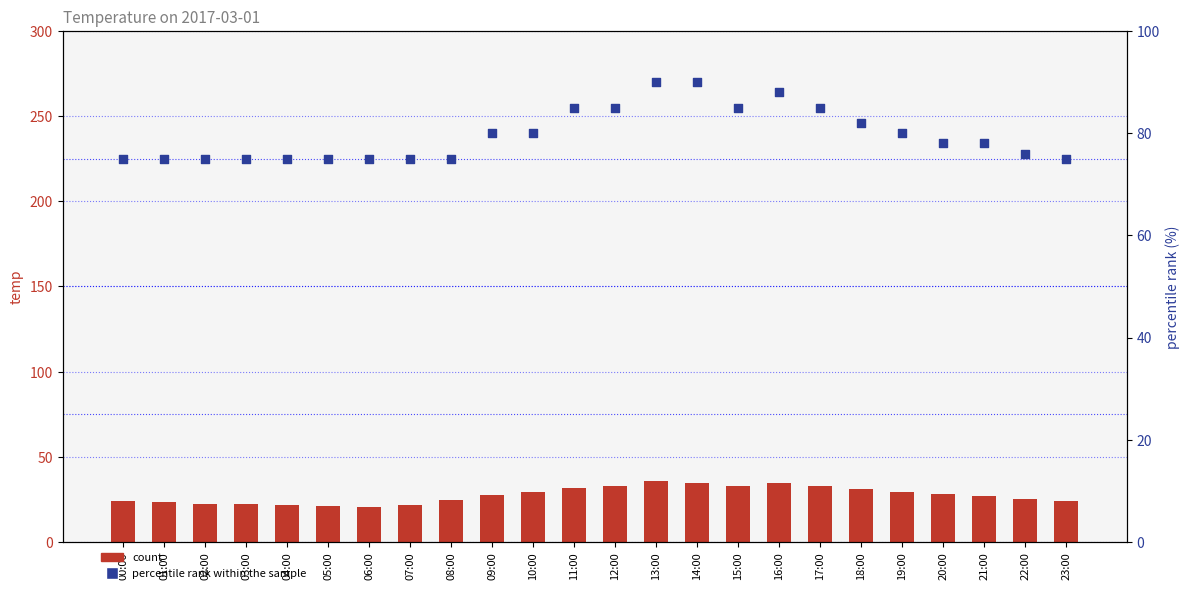

Which series reaches the minimum Y coordinate?

count